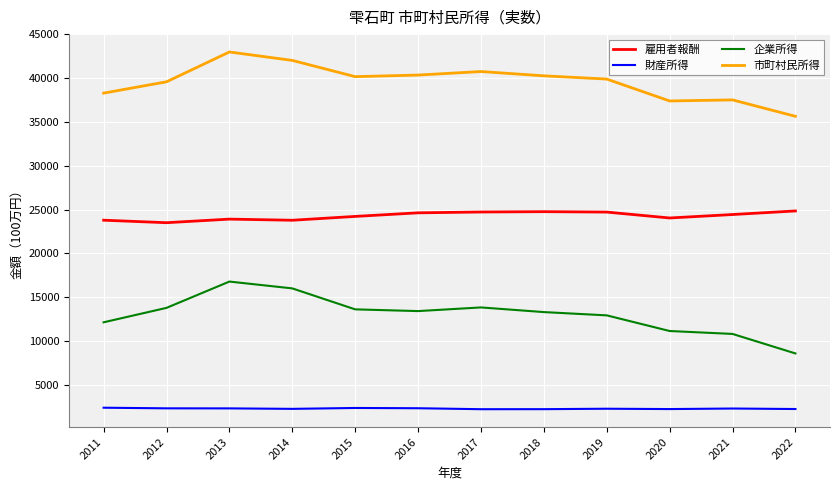

True or false: 企業所得 and 雇用者報酬 intersect in this chart.

False